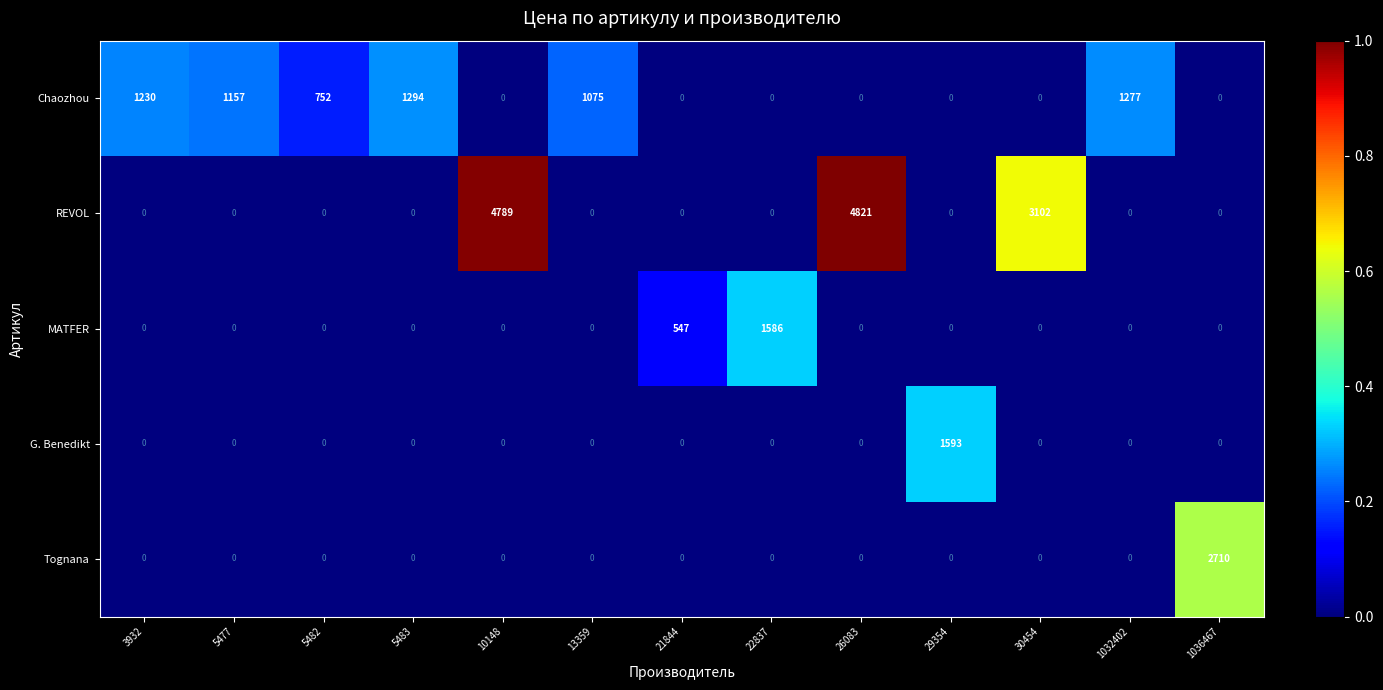

What is the average value of the G. Benedikt series?

123